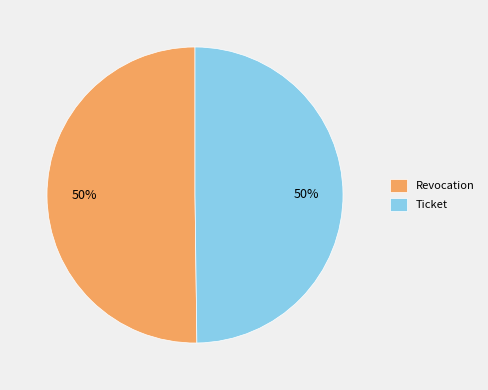

To the nearest percent, what is the average slice percentage?

50%